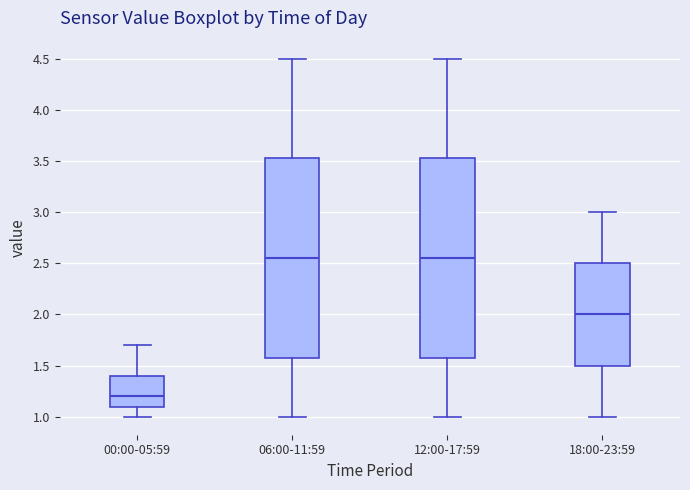

Where does the lower whisker of the box for 06:00-11:59 end on the y-axis? The values are not printed on the chart, so give them approximately, as read against the axis.

1.00